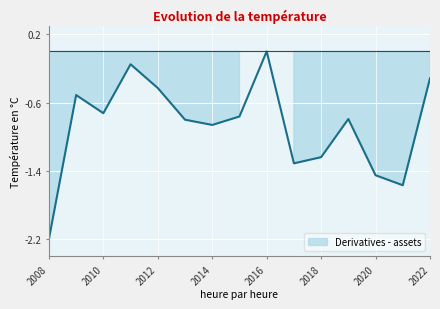

At which label is the value closest to -1?

2014